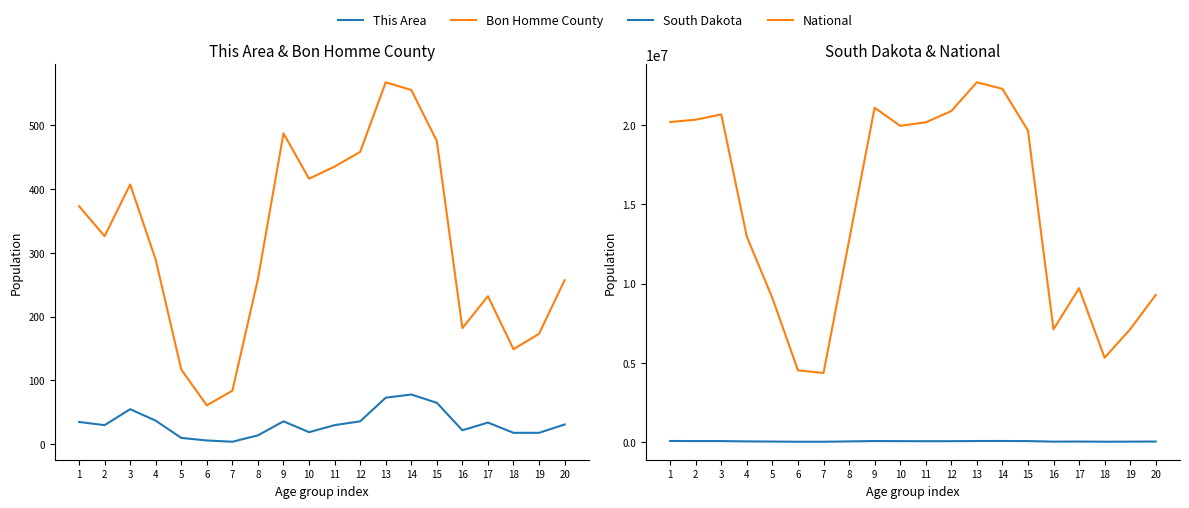

True or false: This Area has a value of 56 at 12.

False